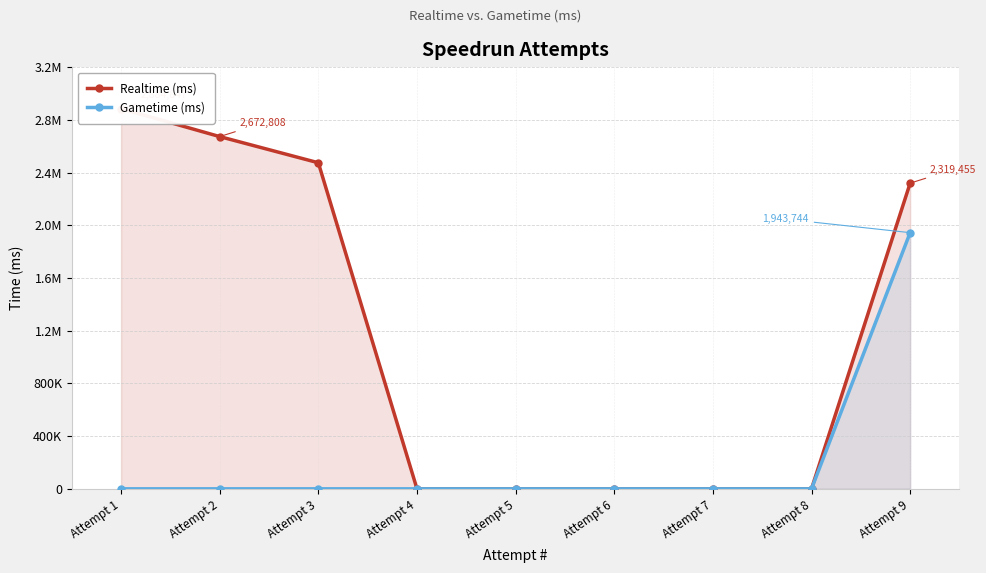

True or false: Gametime (ms) and Realtime (ms) cross at least once.

False